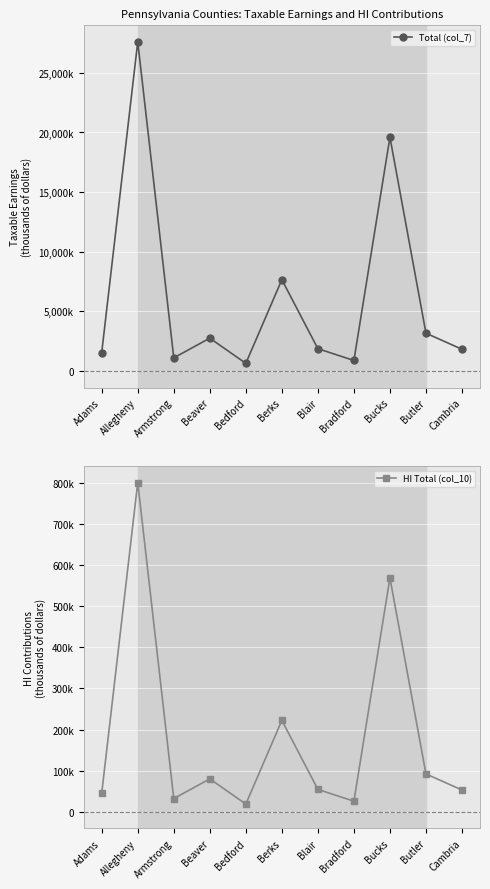

Reading right to left, list all the values displayed in this chart.

Total (col_7): Cambria=1826188	Butler=3175313	Bucks=19604818	Bradford=888615	Blair=1877451	Berks=7664252	Bedford=647879	Beaver=2759702	Armstrong=1107392	Allegheny=27601875	Adams=1554751
HI Total (col_10): Cambria=52959	Butler=92084	Bucks=568540	Bradford=25770	Blair=54446	Berks=222263	Bedford=18788	Beaver=80031	Armstrong=32114	Allegheny=800454	Adams=45088